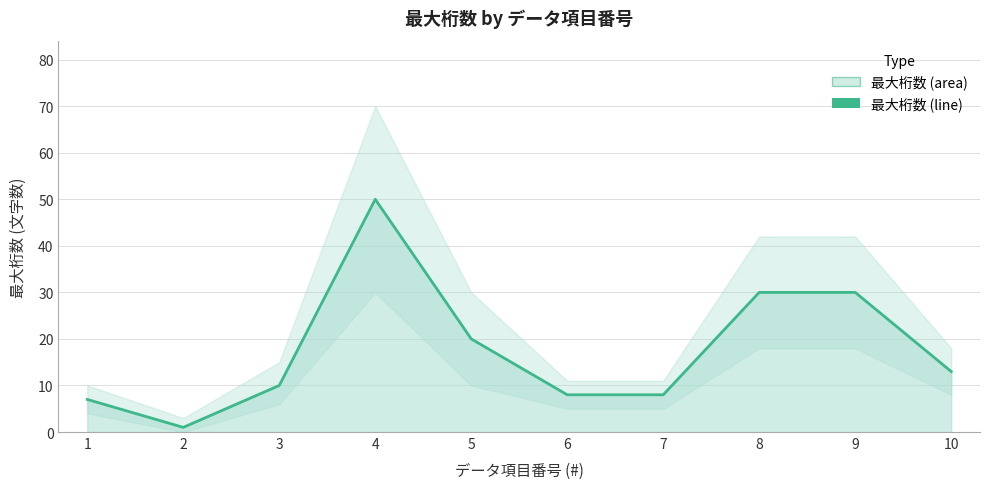

How many data points are less than 13?

5